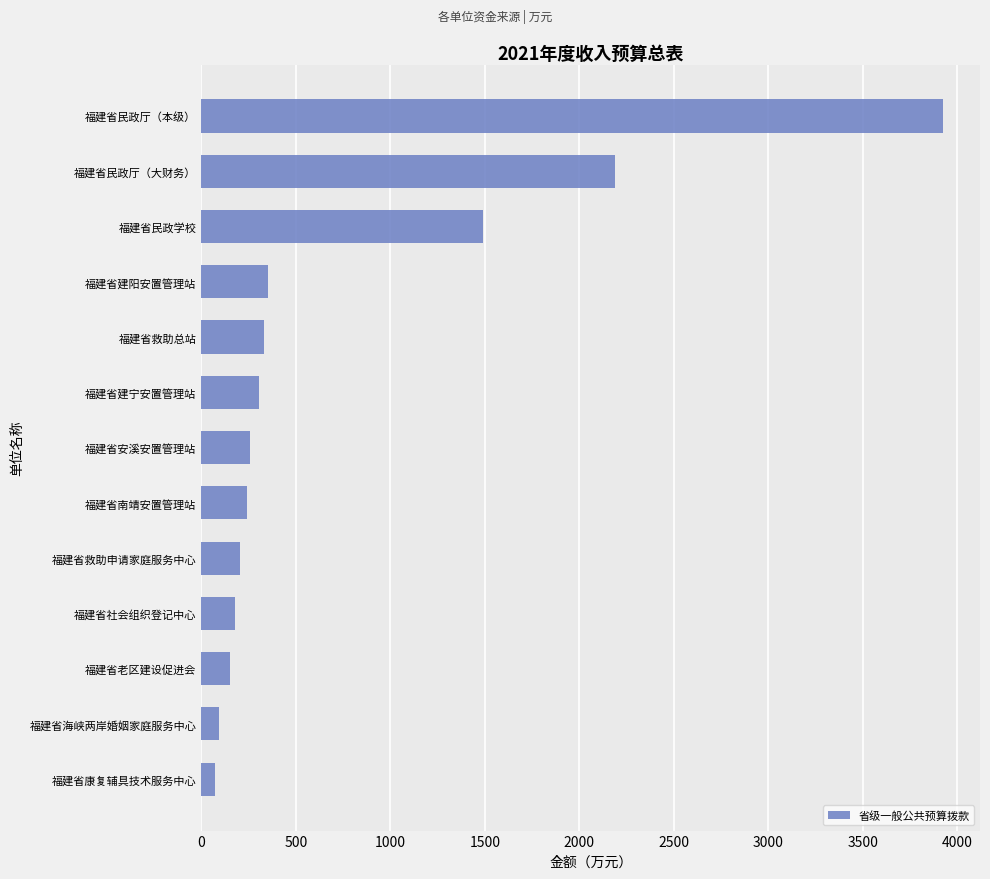

True or false: the data shows 150.8 at 福建省老区建设促进会.

True